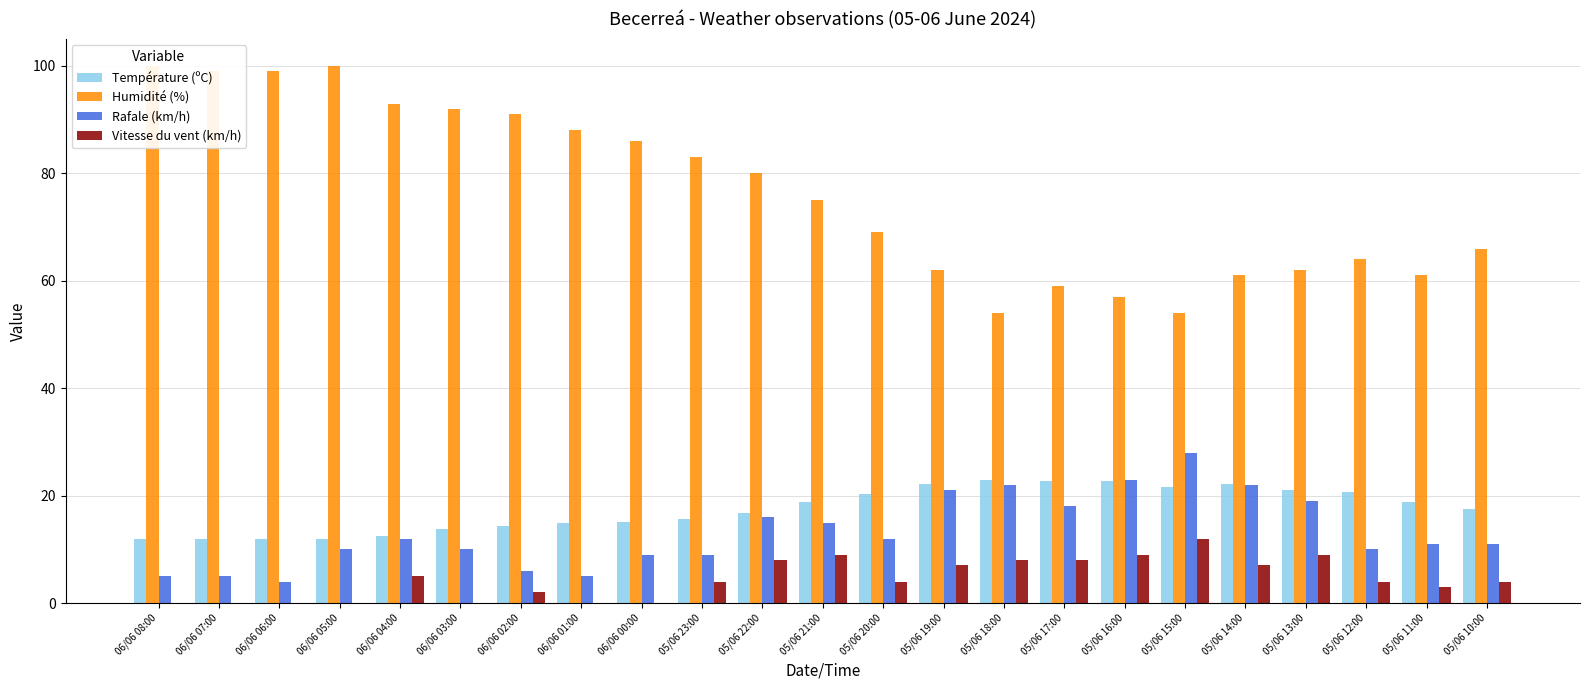

What is the label of the 6th bar from the left?

06/06 03:00